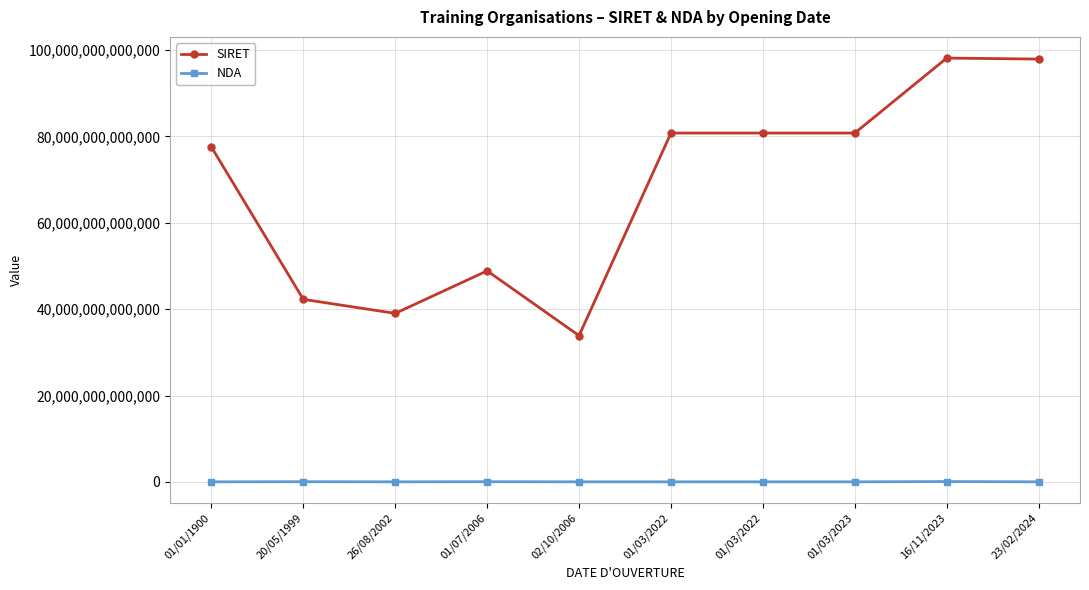

Reading left to right, transcribe all the data shown in this chart.

SIRET: 77568810400063	42279962700019	39032638700037	48879238300025	33874853600046	80799301900031	80799301900056	80799301900106	98162910800011	97930468000023
NDA: 11752836675	42670274467	11753278175	41570247357	11754054875	11755349675	11755349675	11755349675	76300538030	11950832495